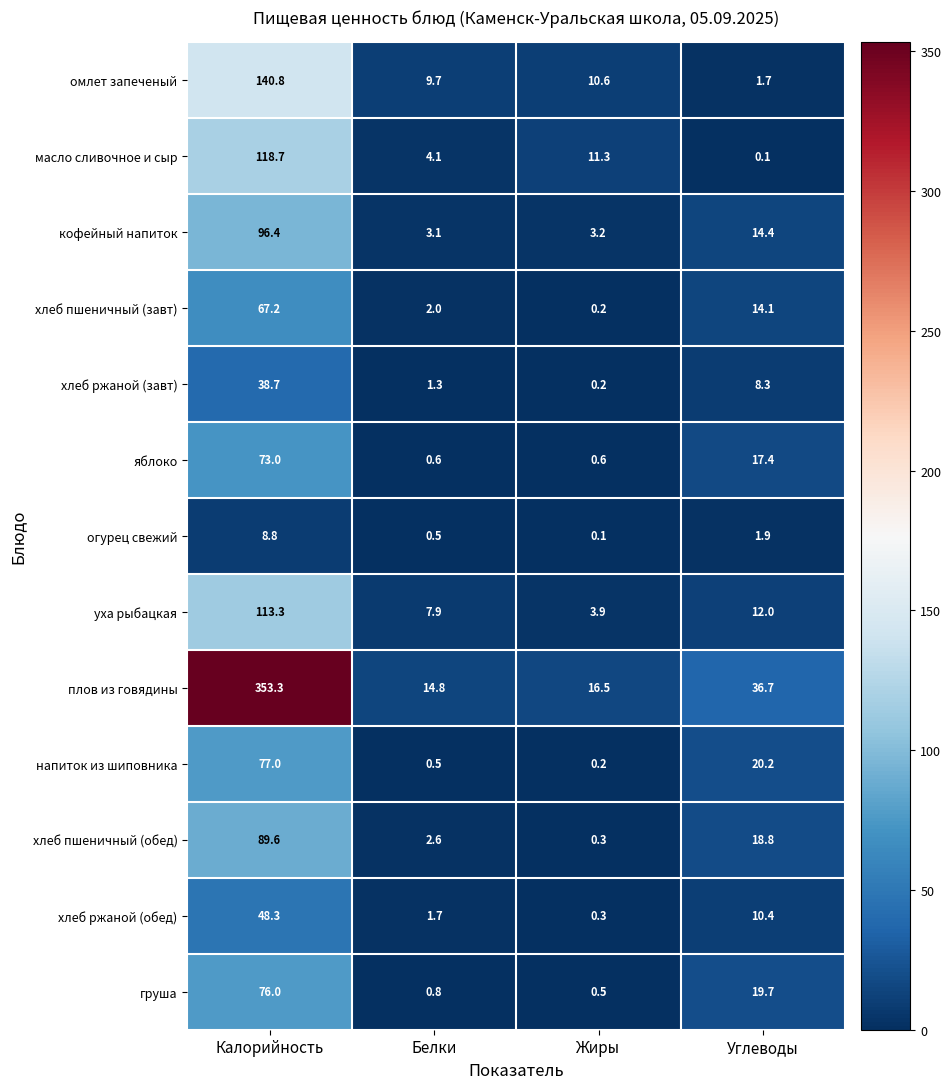

What is the difference between the хлеб пшеничный (обед) values at Калорийность and Жиры?

89.3